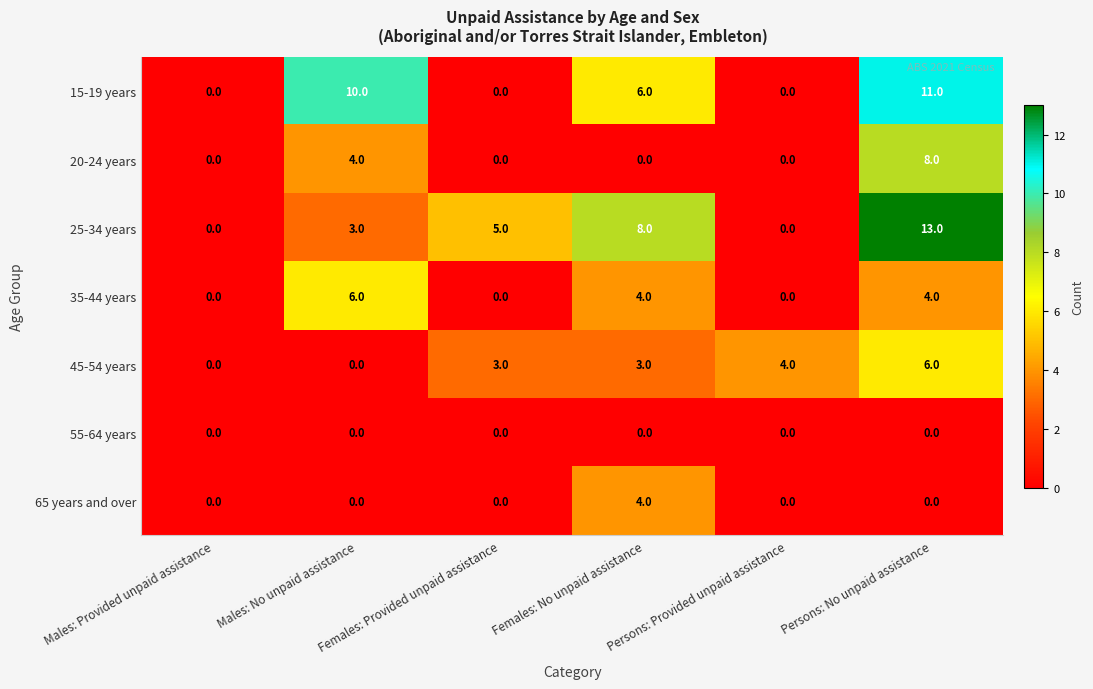

Which series has the largest range (max minus min)?

25-34 years